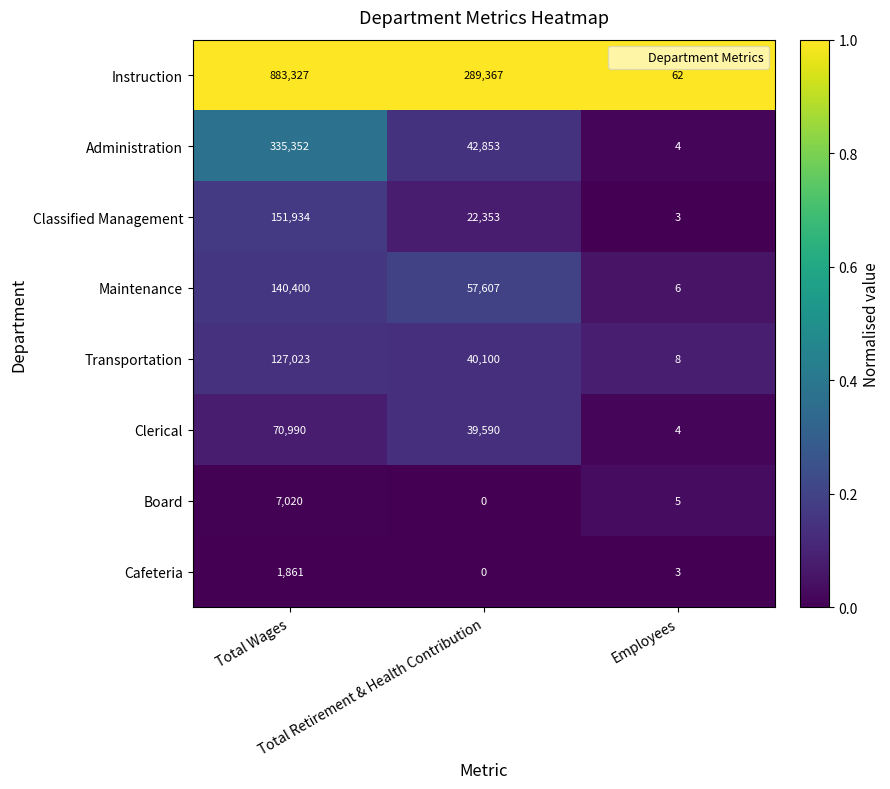

What is the difference between the highest and lowest values at Employees?

59